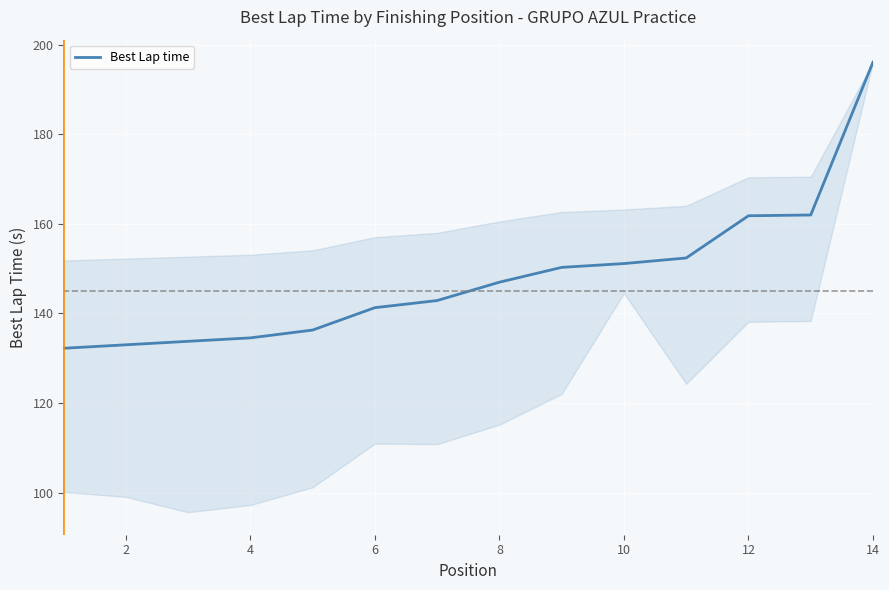

What is the smallest value displayed?

132.2